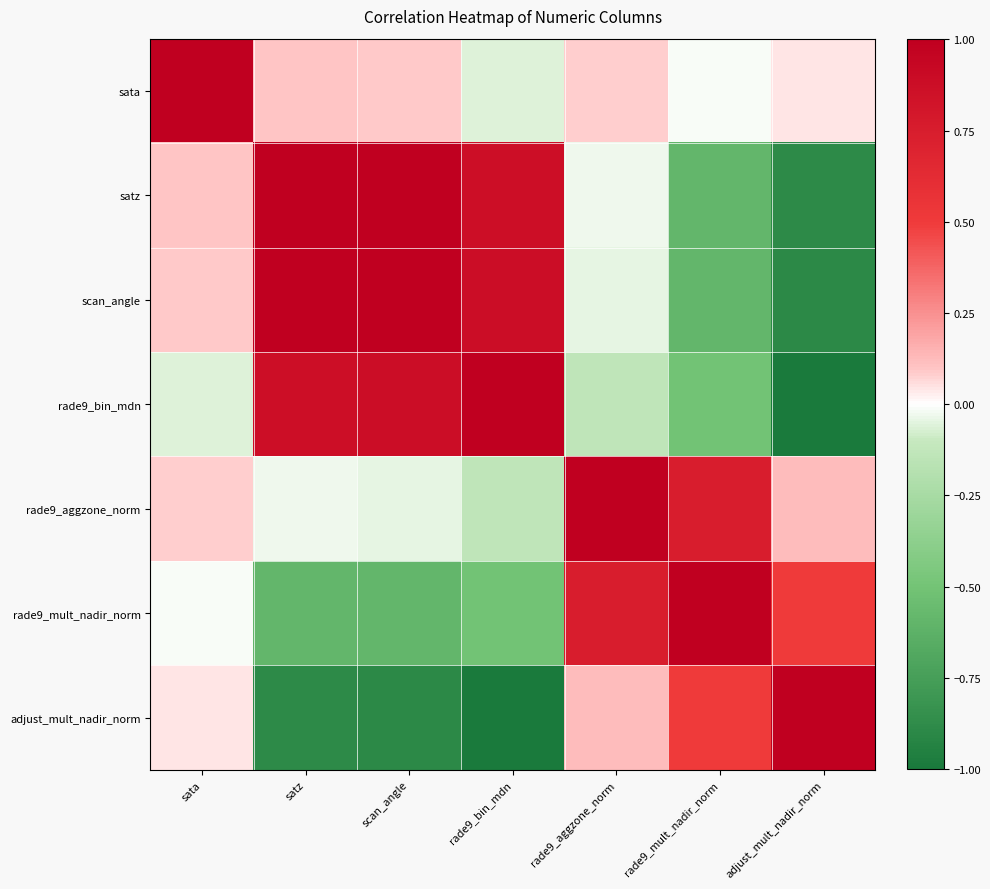

Between scan_angle and rade9_mult_nadir_norm, which series saw the biggest shift?

scan_angle